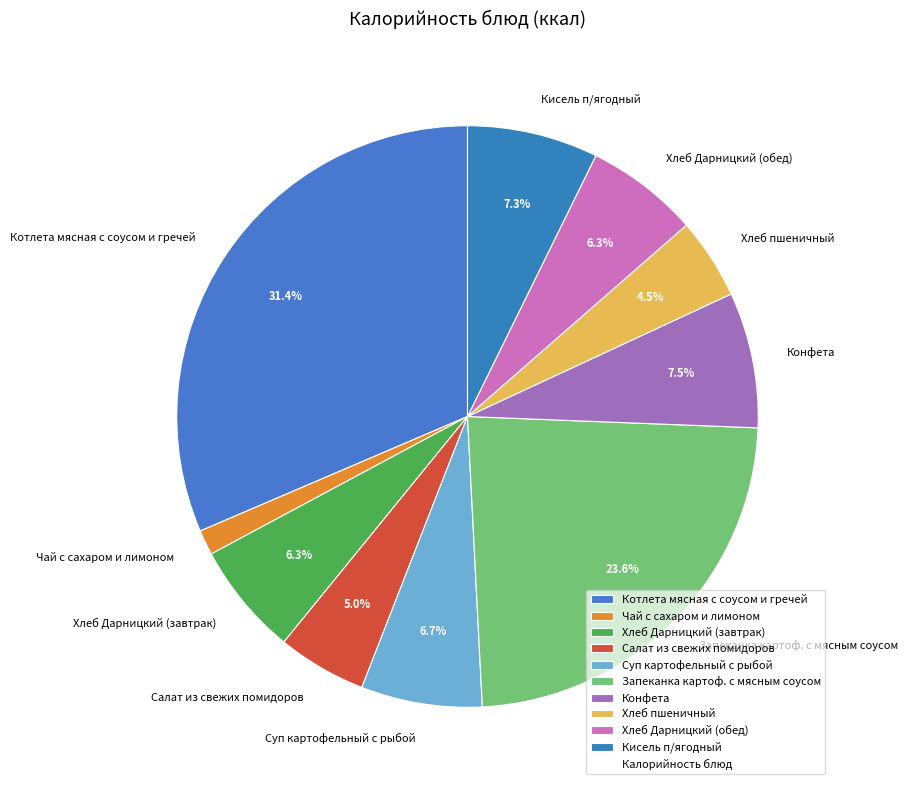

Combined, do Кисель п/ягодный and Салат из свежих помидоров account for over 50%?

No